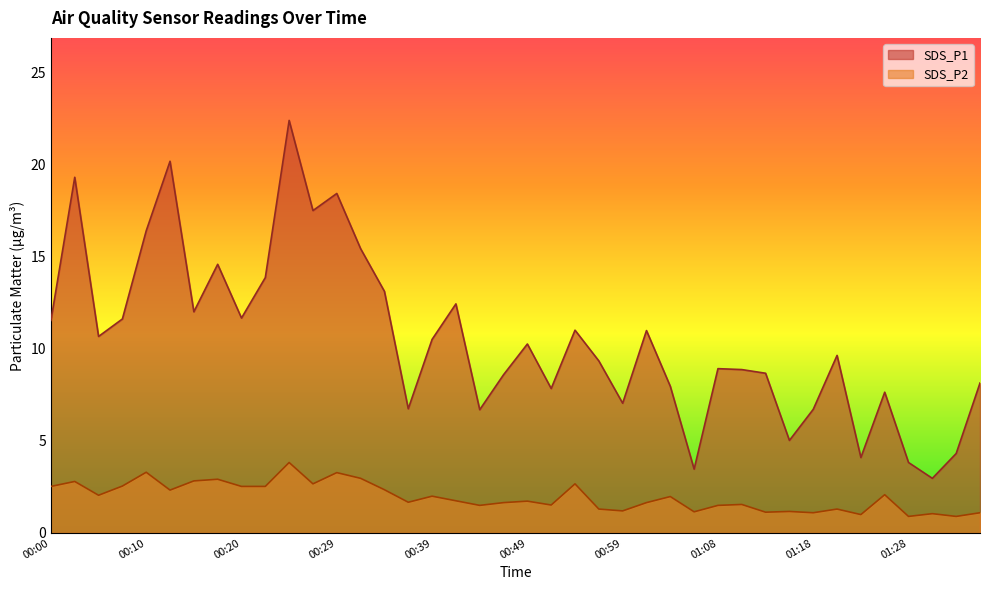

What are all the series names shown in the legend?

SDS_P1, SDS_P2